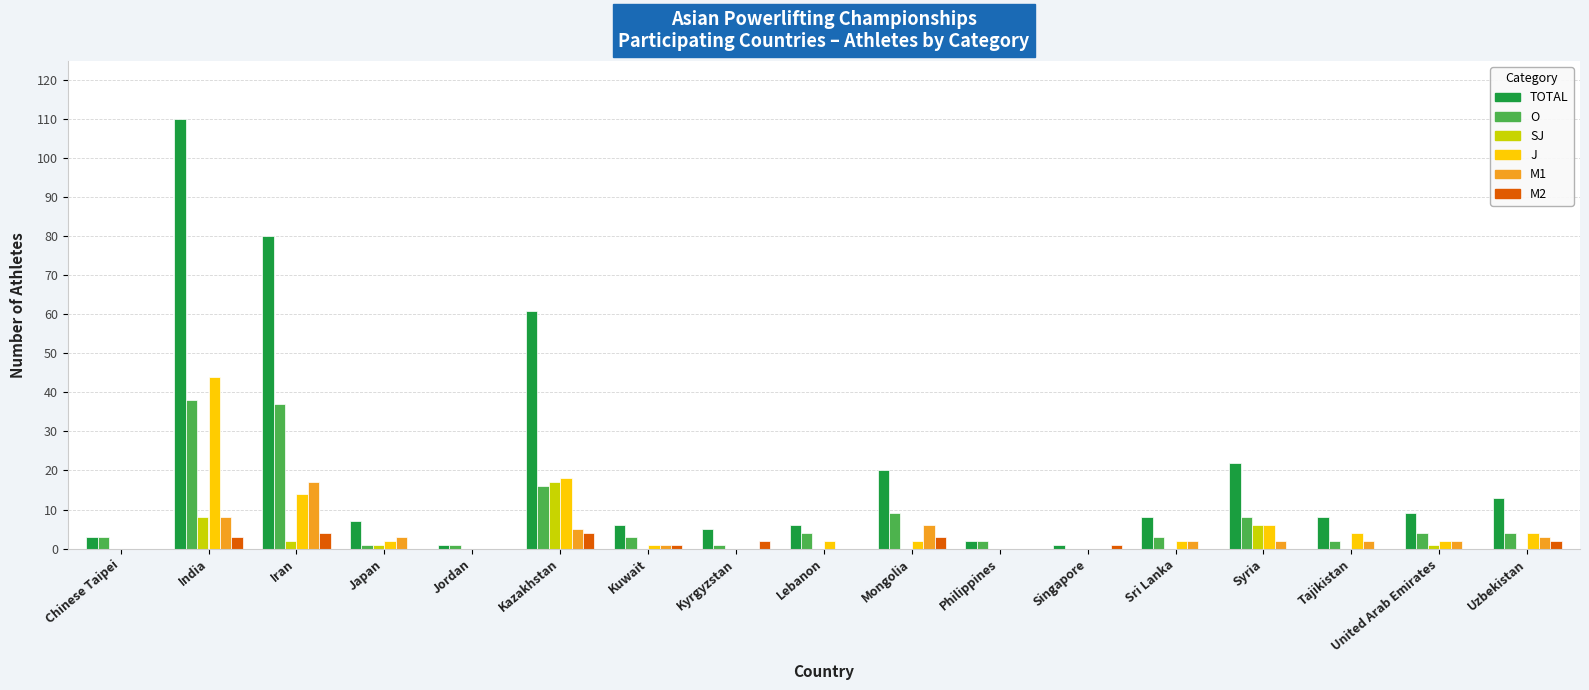

What is the total value across all series at Iran?

154